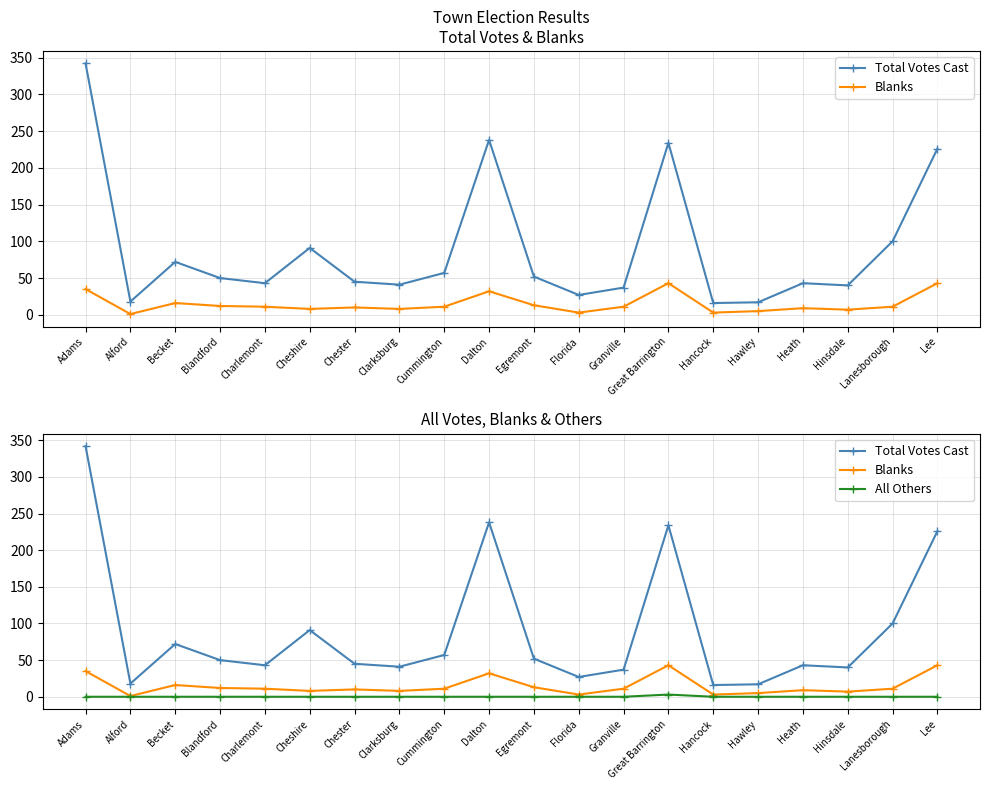

Which series has the largest range (max minus min)?

Total Votes Cast